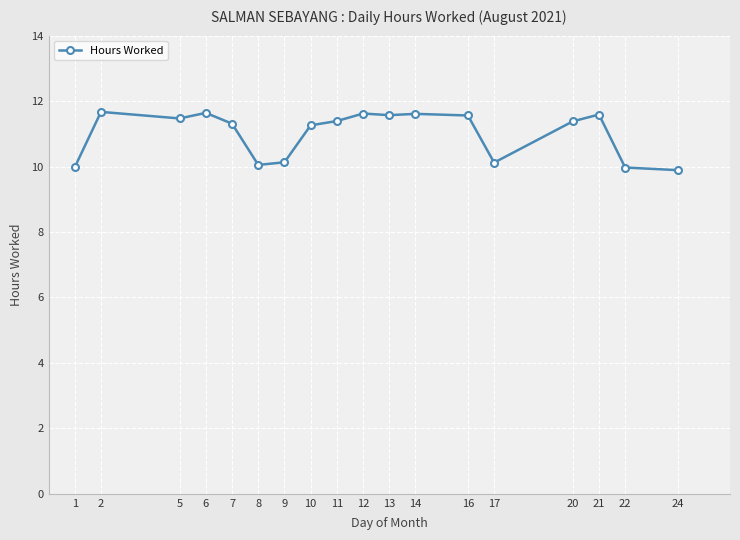

The value at 8 is 13.2. True or false?

False